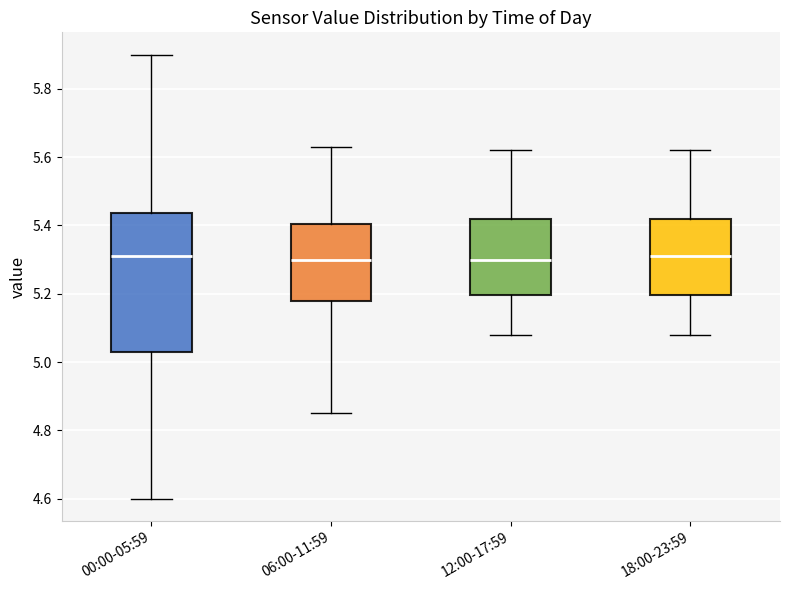

Where is the upper edge of the box for 18:00-23:59 on the y-axis? The values are not printed on the chart, so give them approximately, as read against the axis.

5.42